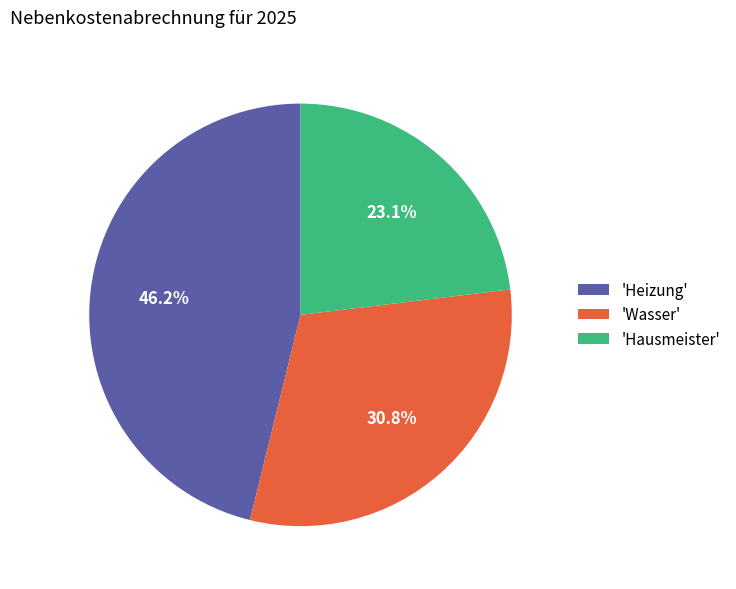

Does 'Wasser' account for over 50% of the chart?

No